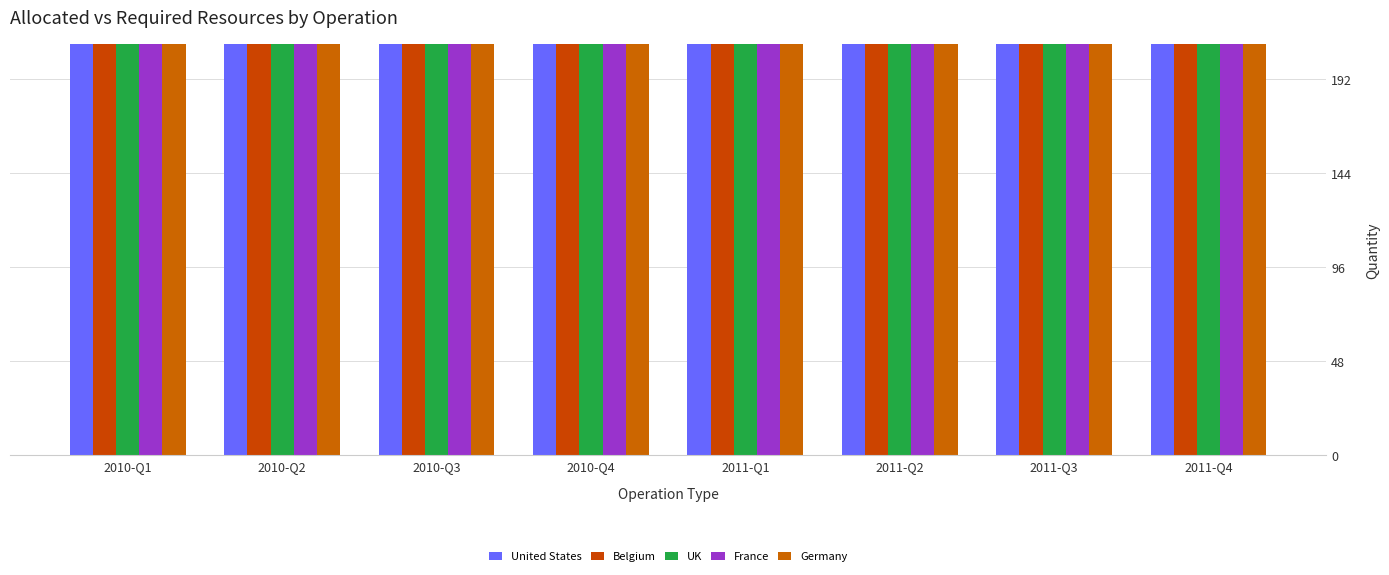

How many values in the UK series are below 620?

4